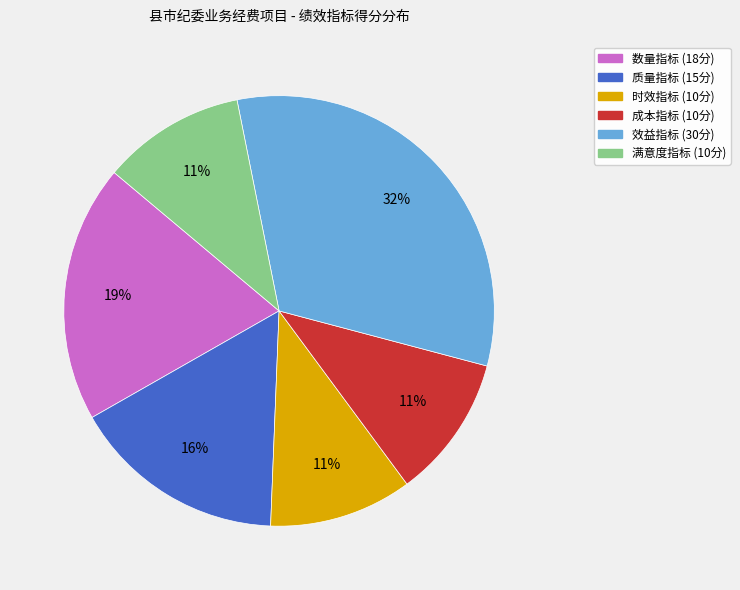

Is it true that 质量指标 is 6% of the pie?

False